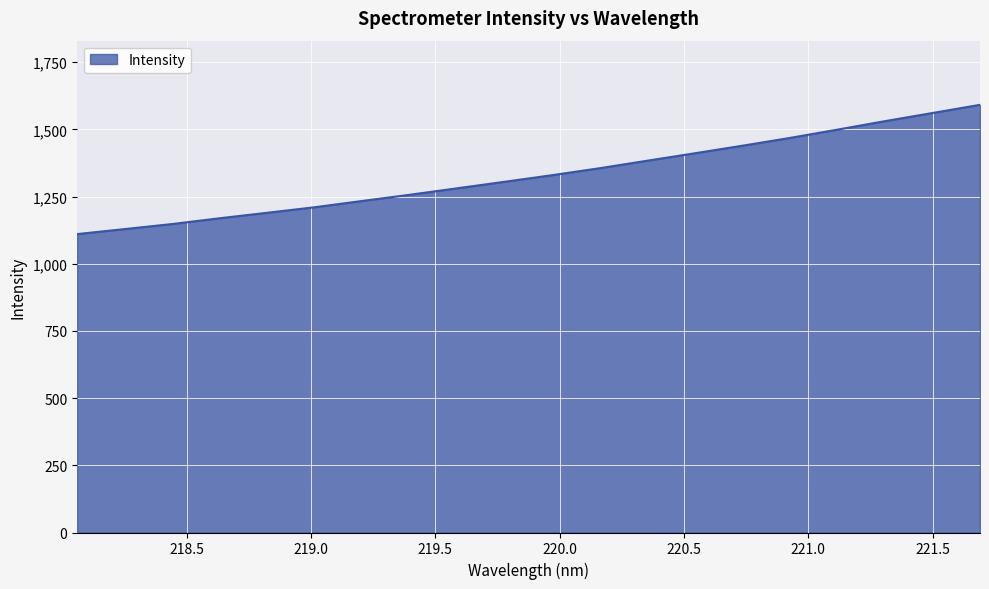

What is the maximum value shown in the chart?

1591.5